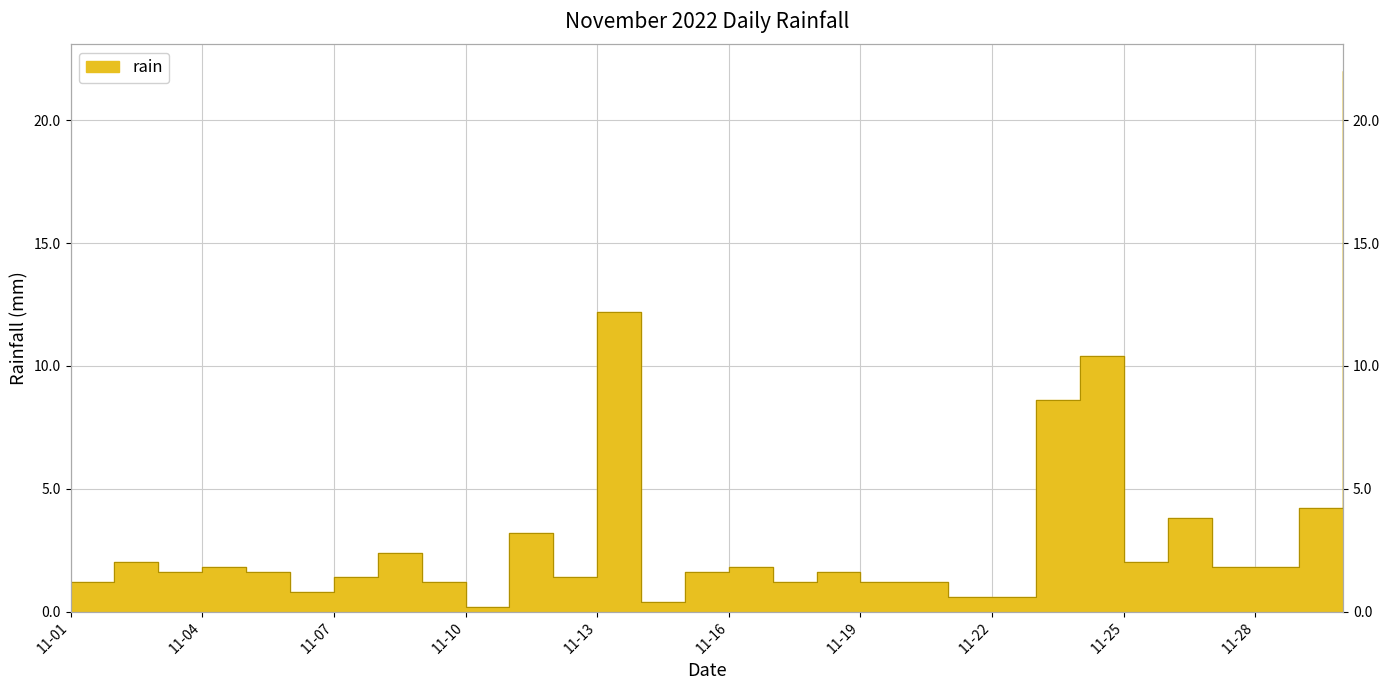

What is the difference between the values at 2022-11-11 and 2022-11-09?

2.0